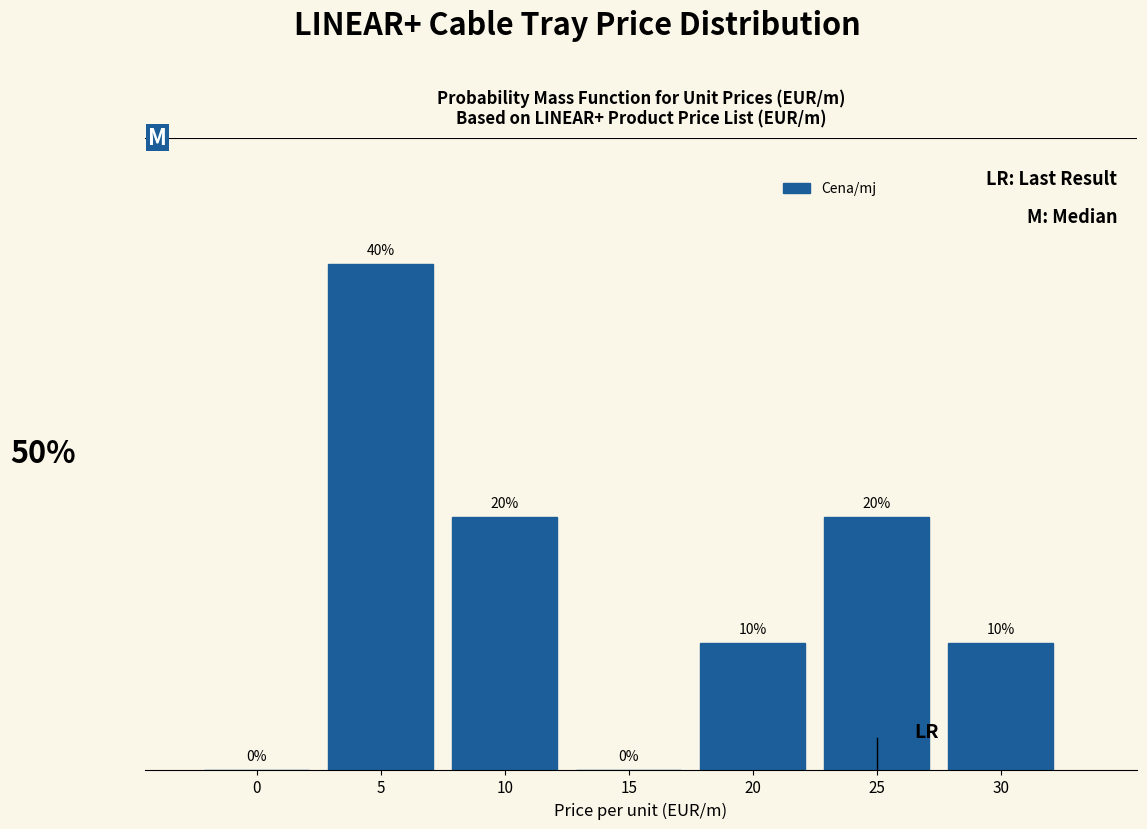

Are the bars horizontal?

No